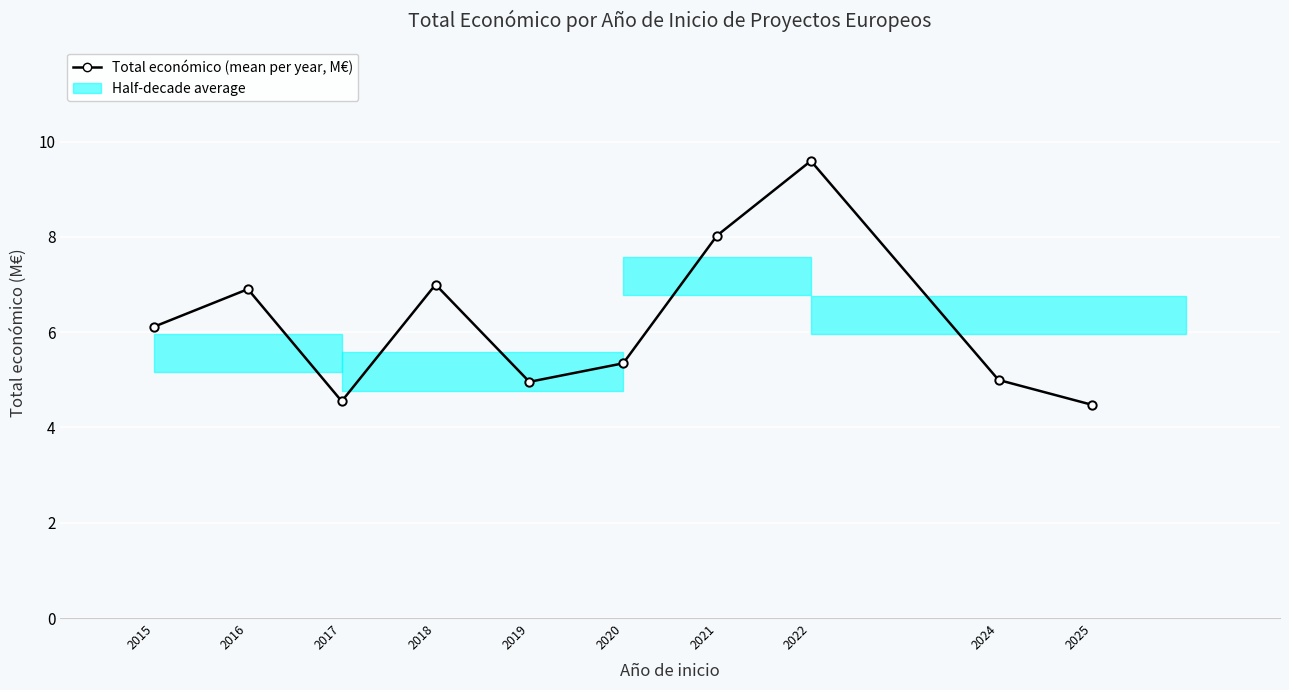

What is the difference between the maximum and second lowest values?

5.0